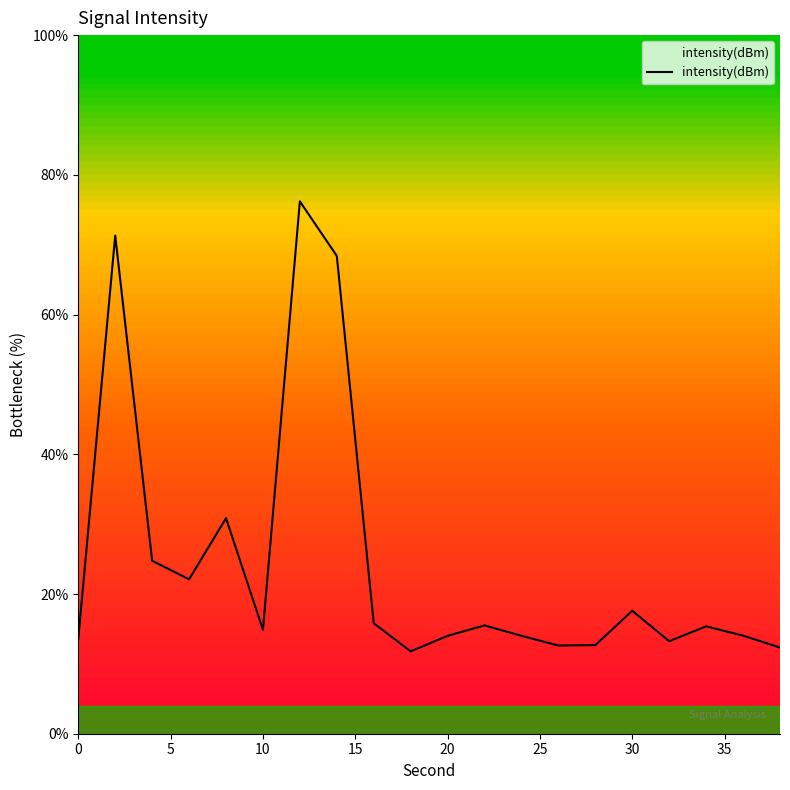

What is the greatest value displayed?

76.2